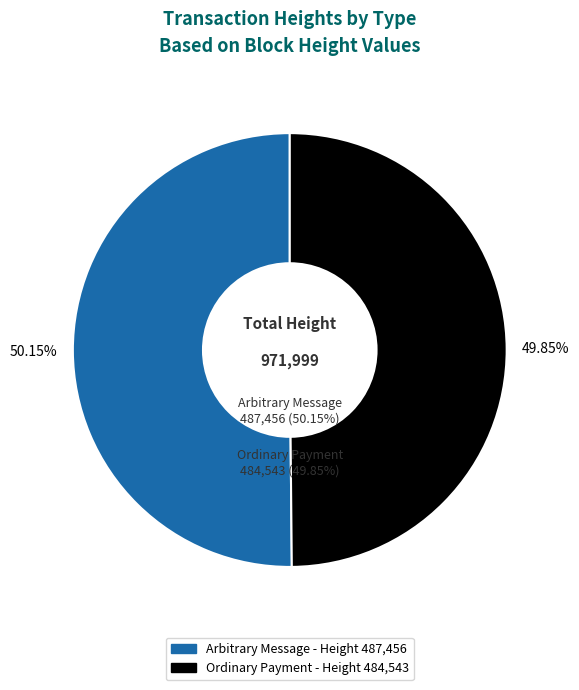

Do 487456 and 484543 together represent more than half of the pie?

Yes